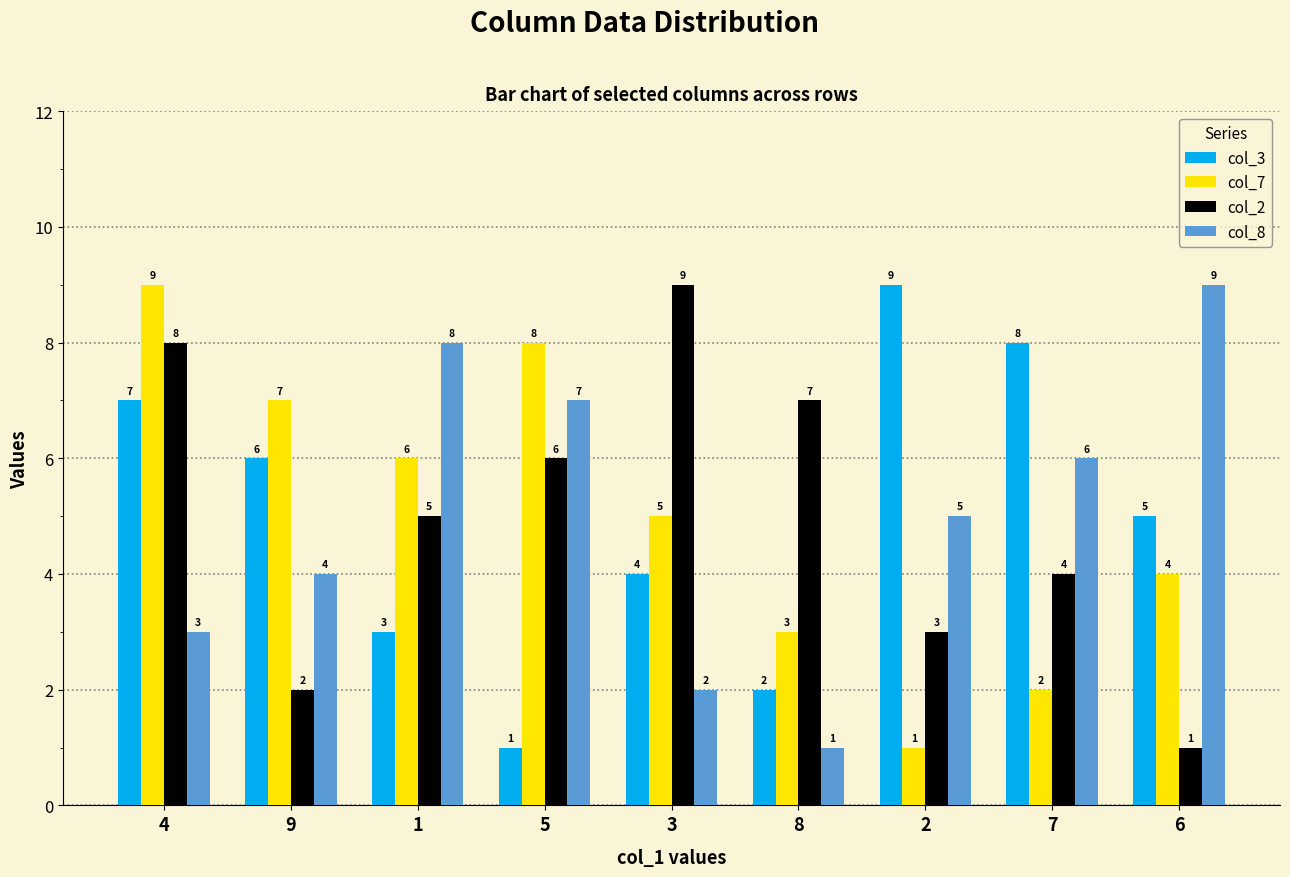

Reading left to right, extract all data points from this chart.

col_3: 4=7	9=6	1=3	5=1	3=4	8=2	2=9	7=8	6=5
col_7: 4=9	9=7	1=6	5=8	3=5	8=3	2=1	7=2	6=4
col_2: 4=8	9=2	1=5	5=6	3=9	8=7	2=3	7=4	6=1
col_8: 4=3	9=4	1=8	5=7	3=2	8=1	2=5	7=6	6=9